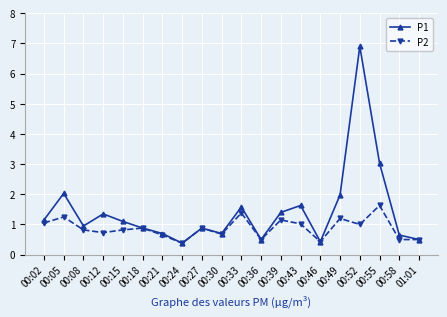

What is the average value of the P1 series?

1.4